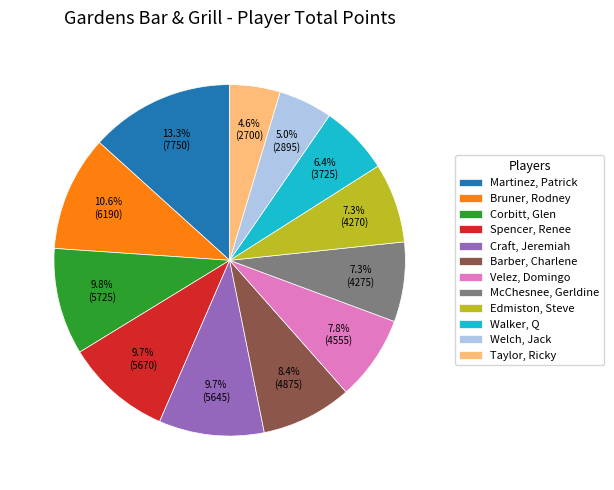

What is the largest slice in the pie chart?

Martinez, Patrick